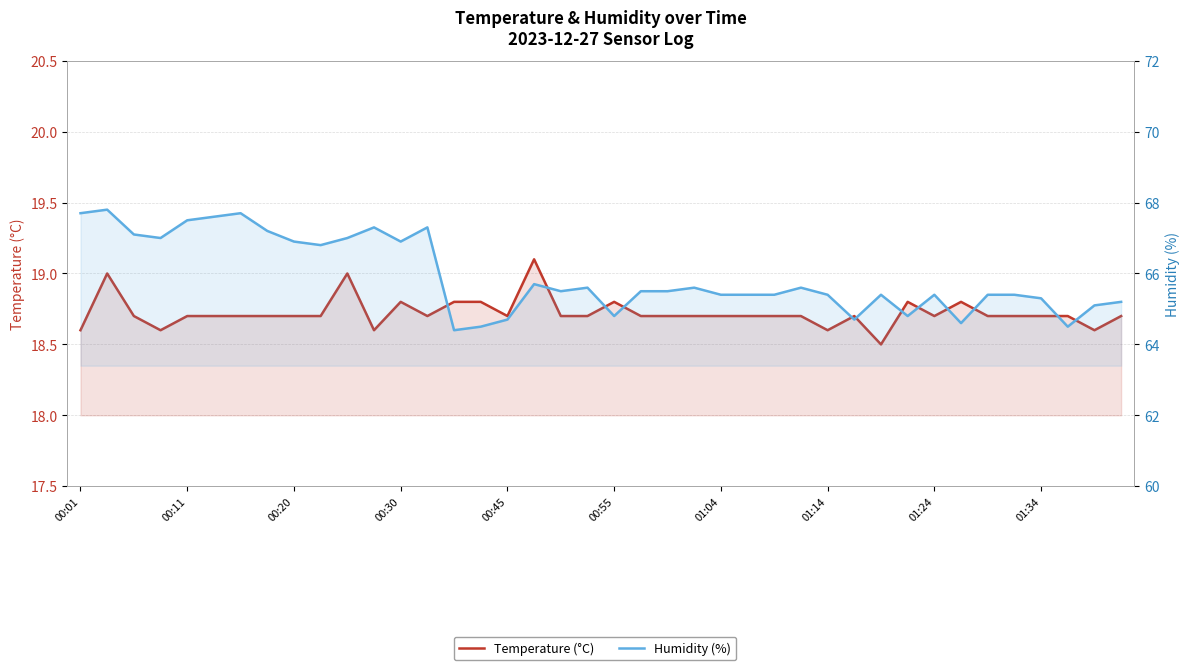

What are all the series names shown in the legend?

Temperature (°C), Humidity (%)